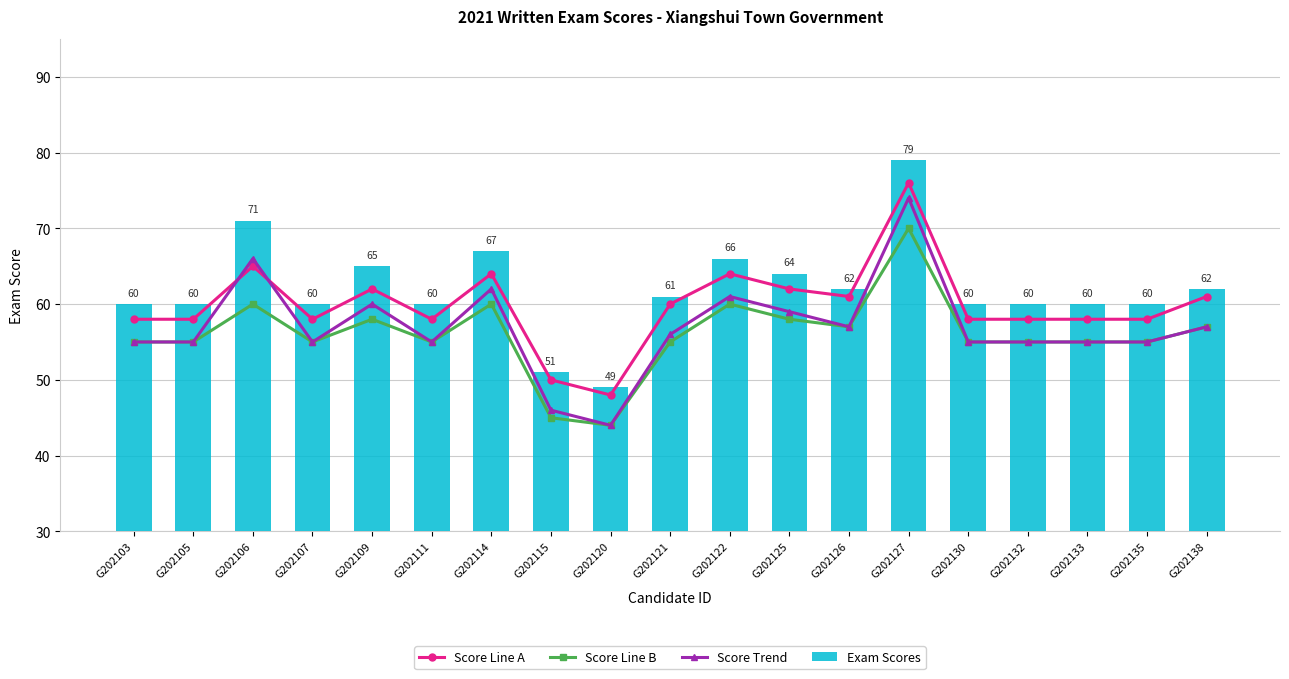

At which label is Score Line A closest to 62?

G202109